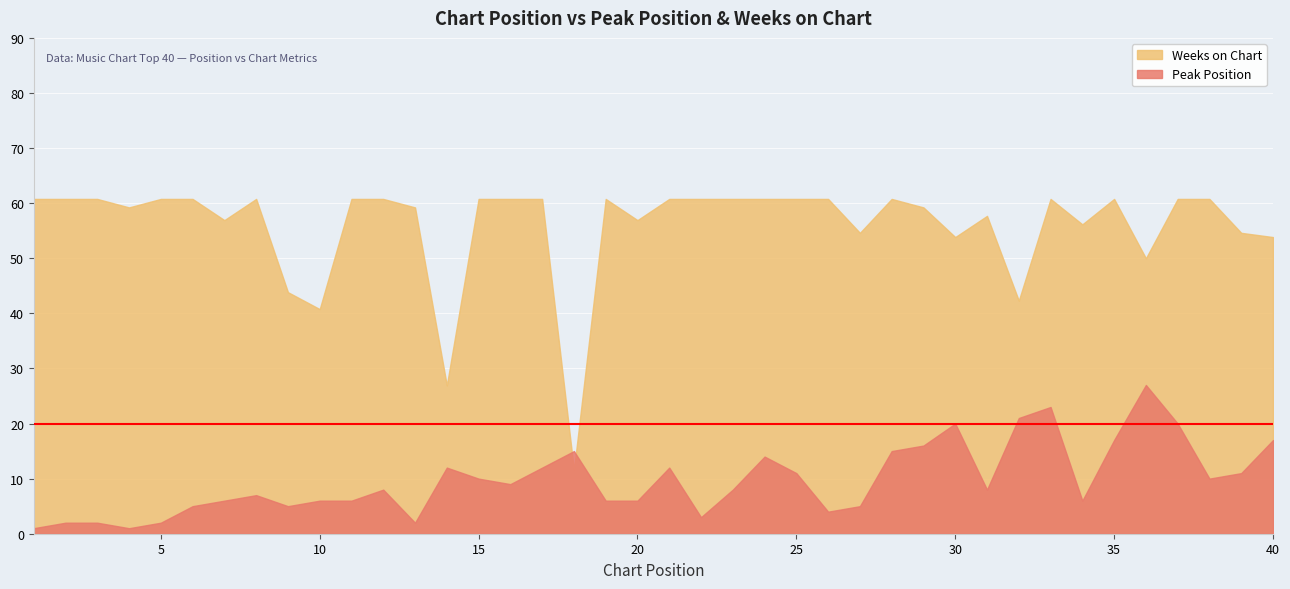

At which label does Weeks on Chart reach its minimum?

18